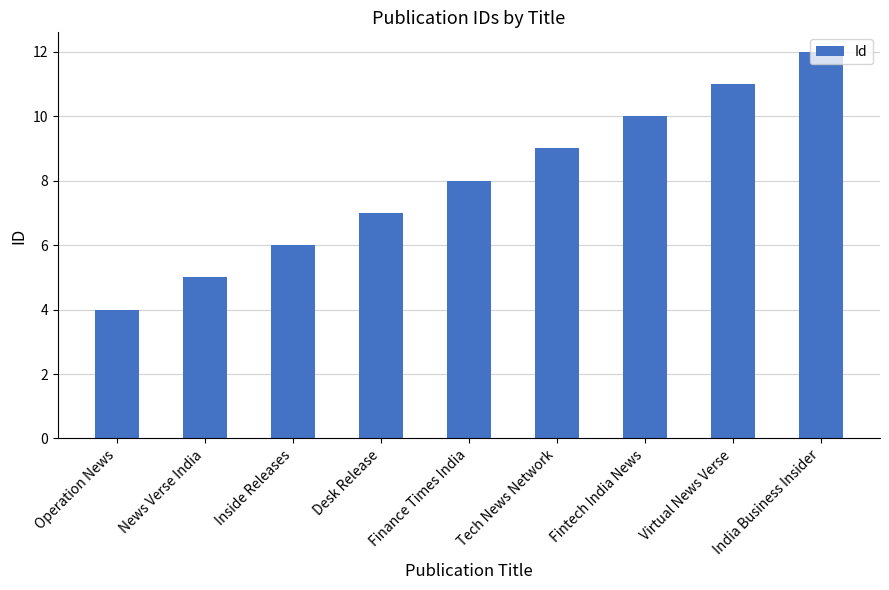

Where is the data nearest to the value 8?

Finance Times India